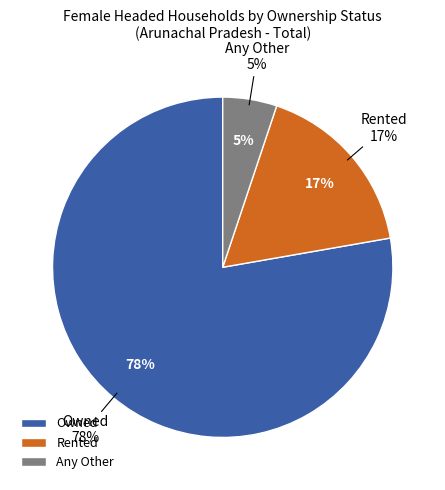

Rank the categories by value from lowest to highest.

Any Other, Rented, Owned